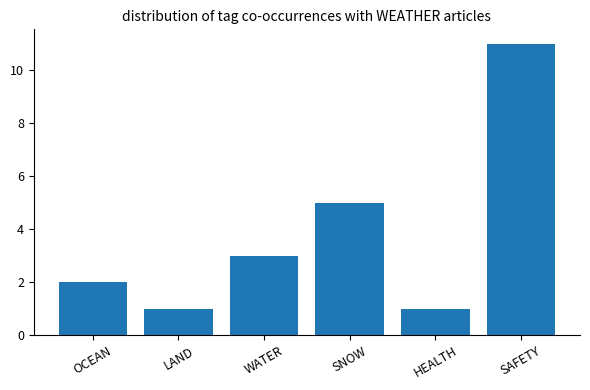

What is the value of the 6th bar from the left?

11